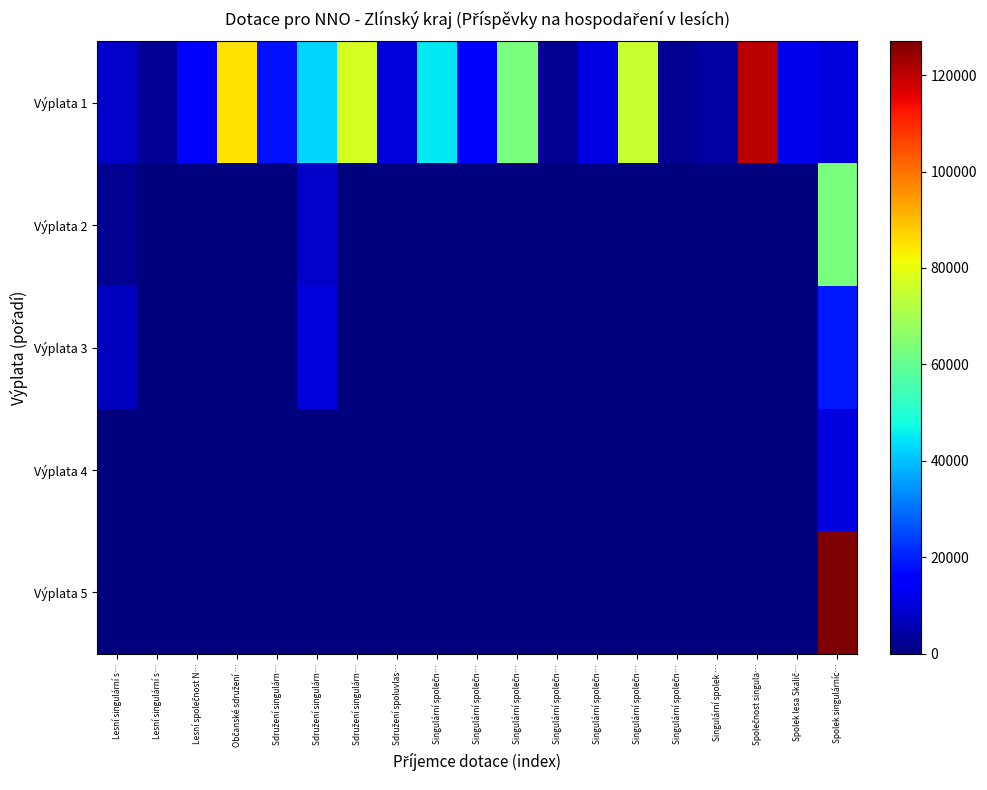

Reading right to left, extract all data points from this chart.

Výplata 1: Spolek singulárníc…=10878	Spolek lesa Skalič…=12516	Společnost singula…=120148	Singulární spolek …=4368	Singulární společn…=2100	Singulární společn…=75040	Singulární společn…=11256	Singulární společn…=2226	Singulární společn…=63000	Singulární společn…=16128	Singulární společn…=44870	Sdružení spoluvlas…=10500	Sdružení singulárn…=77000	Sdružení singulárn…=42567	Sdružení singulárn…=18200	Občanské sdružení …=85134	Lesní společnost N…=15225	Lesní singulární s…=2604	Lesní singulární s…=8358
Výplata 2: Spolek singulárníc…=63000	Spolek lesa Skalič…=0	Společnost singula…=0	Singulární spolek …=0	Singulární společn…=0	Singulární společn…=0	Singulární společn…=0	Singulární společn…=0	Singulární společn…=0	Singulární společn…=0	Singulární společn…=0	Sdružení spoluvlas…=0	Sdružení singulárn…=0	Sdružení singulárn…=7980	Sdružení singulárn…=0	Občanské sdružení …=0	Lesní společnost N…=0	Lesní singulární s…=0	Lesní singulární s…=2450
Výplata 3: Spolek singulárníc…=19047	Spolek lesa Skalič…=0	Společnost singula…=0	Singulární spolek …=0	Singulární společn…=0	Singulární společn…=0	Singulární společn…=0	Singulární společn…=0	Singulární společn…=0	Singulární společn…=0	Singulární společn…=0	Sdružení spoluvlas…=0	Sdružení singulárn…=0	Sdružení singulárn…=9975	Sdružení singulárn…=0	Občanské sdružení …=0	Lesní společnost N…=0	Lesní singulární s…=0	Lesní singulární s…=7350
Výplata 4: Spolek singulárníc…=10563	Spolek lesa Skalič…=0	Společnost singula…=0	Singulární spolek …=0	Singulární společn…=0	Singulární společn…=0	Singulární společn…=0	Singulární společn…=0	Singulární společn…=0	Singulární společn…=0	Singulární společn…=0	Sdružení spoluvlas…=0	Sdružení singulárn…=0	Sdružení singulárn…=0	Sdružení singulárn…=0	Občanské sdružení …=0	Lesní společnost N…=0	Lesní singulární s…=0	Lesní singulární s…=0
Výplata 5: Spolek singulárníc…=126980	Spolek lesa Skalič…=0	Společnost singula…=0	Singulární spolek …=0	Singulární společn…=0	Singulární společn…=0	Singulární společn…=0	Singulární společn…=0	Singulární společn…=0	Singulární společn…=0	Singulární společn…=0	Sdružení spoluvlas…=0	Sdružení singulárn…=0	Sdružení singulárn…=0	Sdružení singulárn…=0	Občanské sdružení …=0	Lesní společnost N…=0	Lesní singulární s…=0	Lesní singulární s…=0